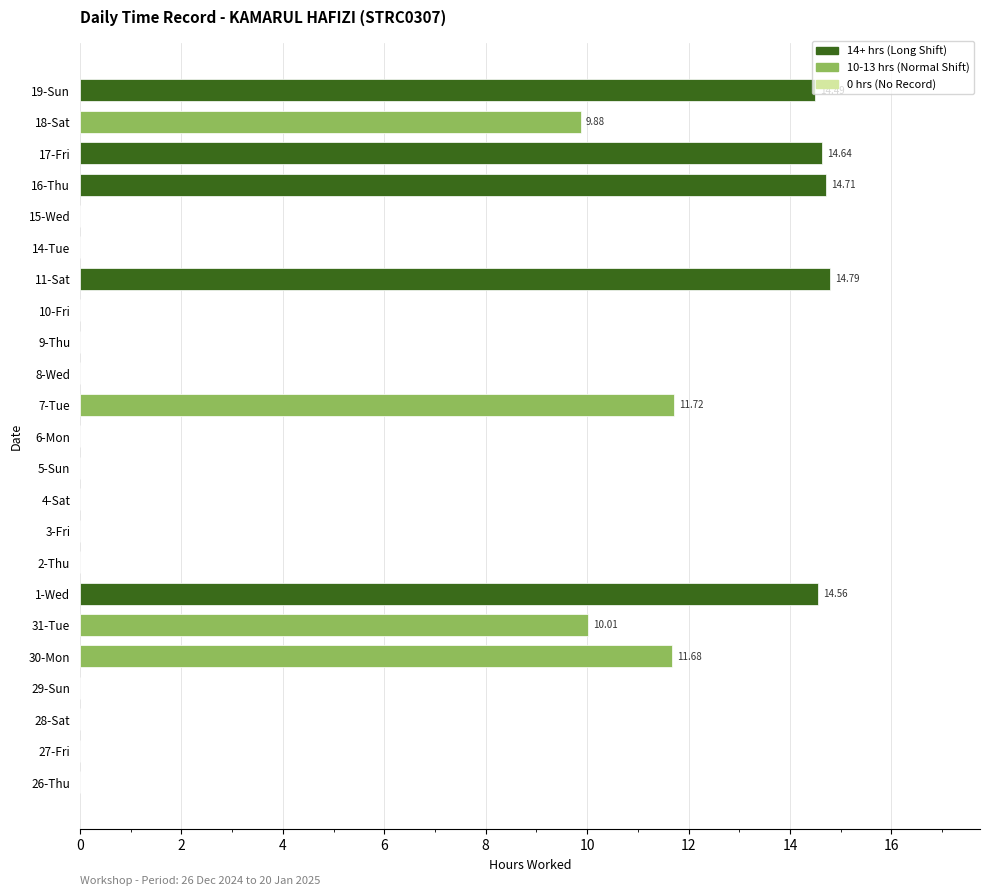

What is the change in value from 26-Thu to 7-Tue?

+11.7